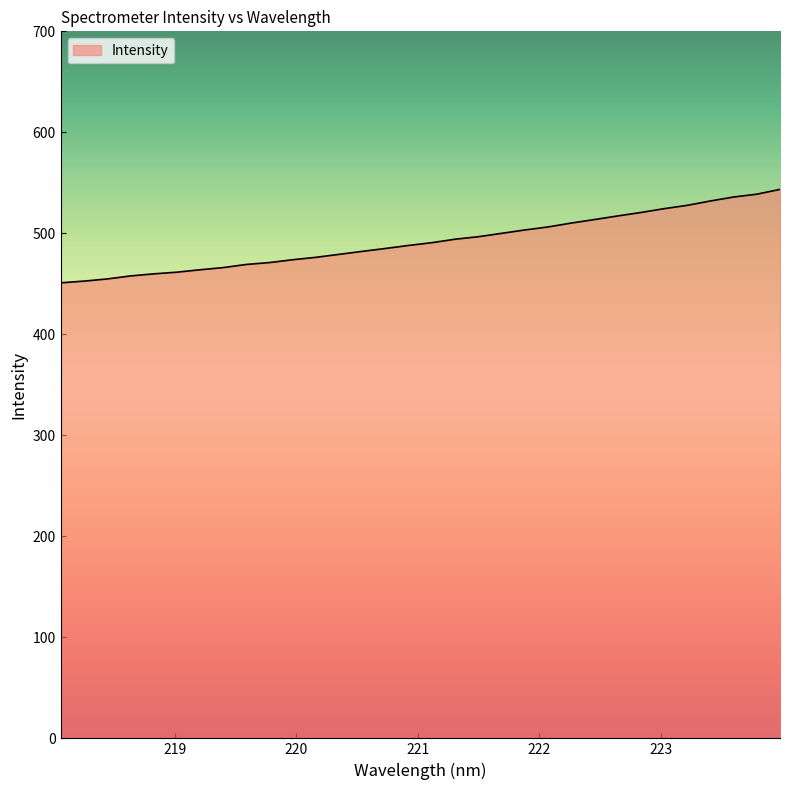

What is the difference between the maximum and minimum values?

92.5